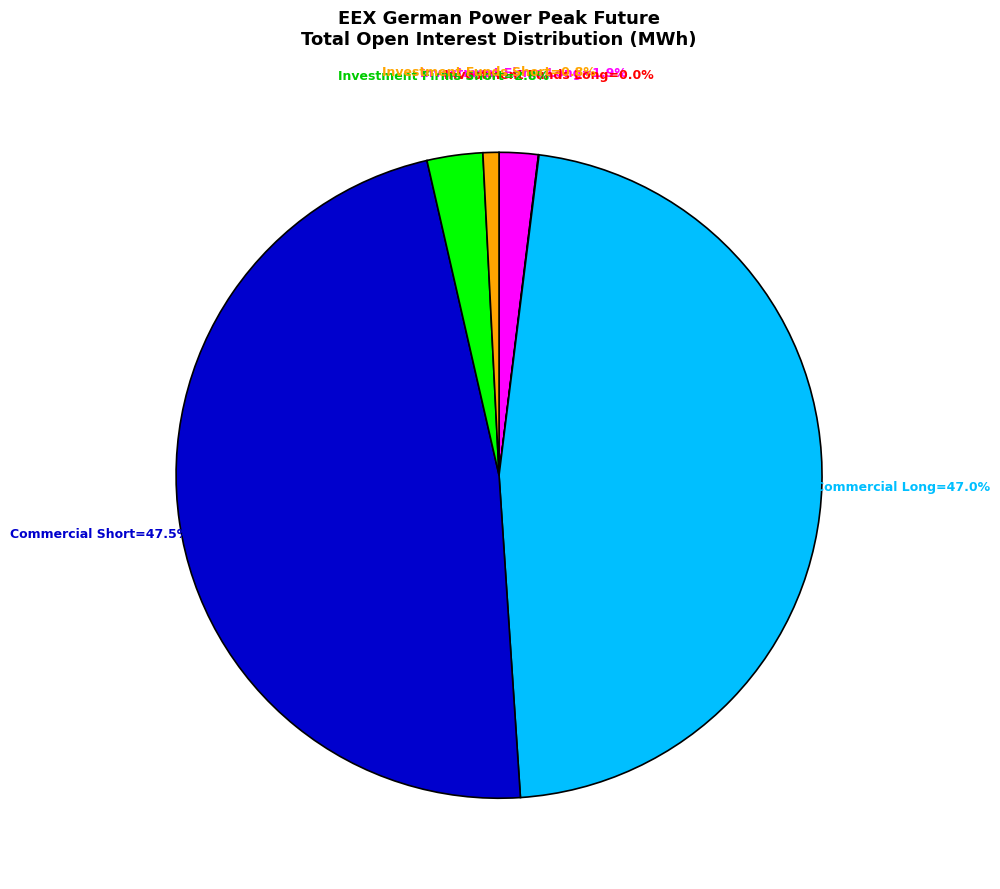

Does any single category account for the majority?

No